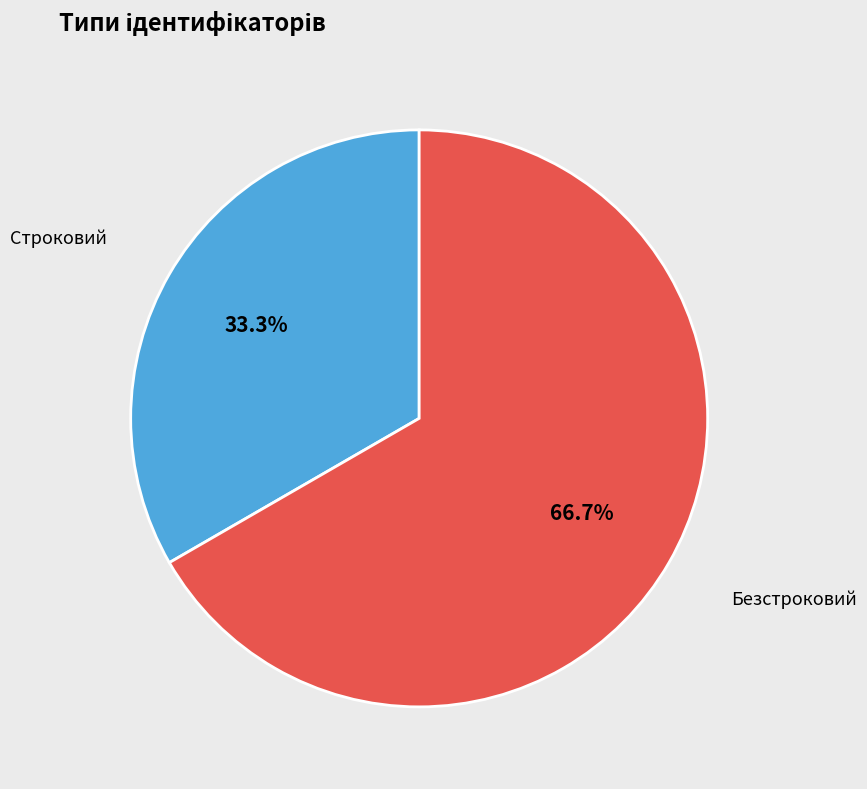

Is there any slice that represents more than half of the pie?

Yes